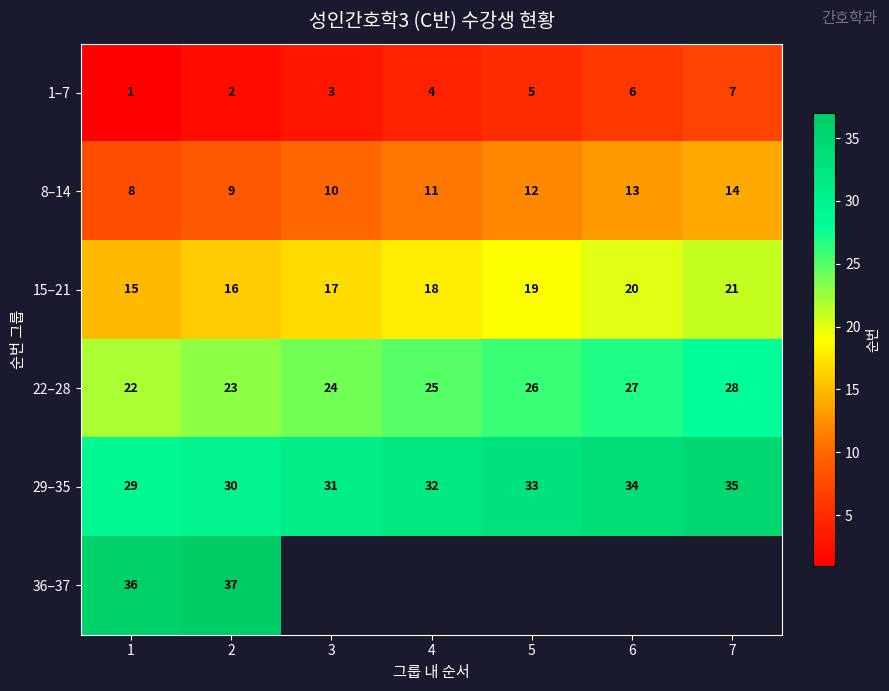

How many 22–28 values are between 23 and 27?

5